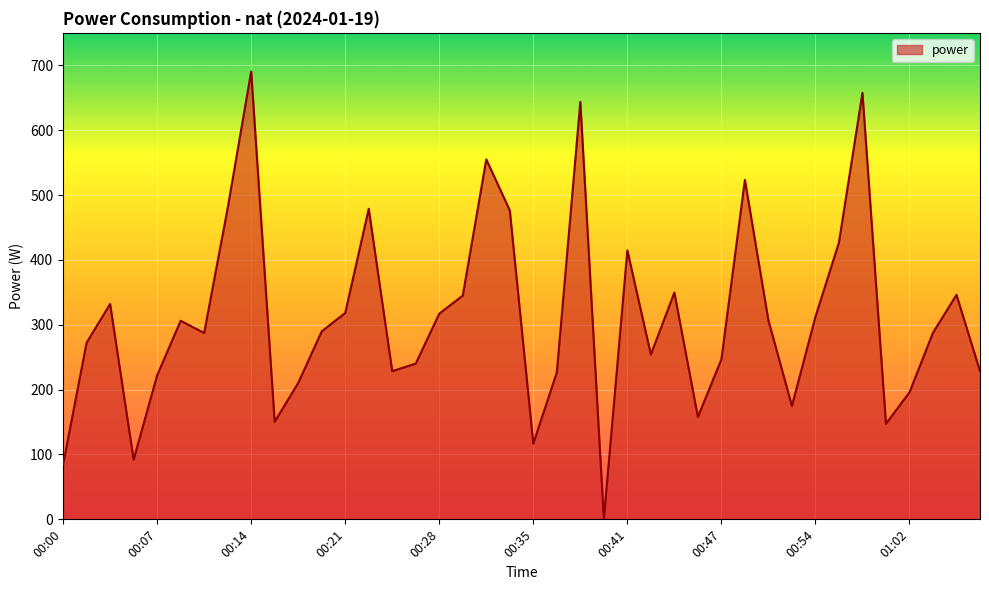

What is the difference between the maximum and minimum values?

690.3